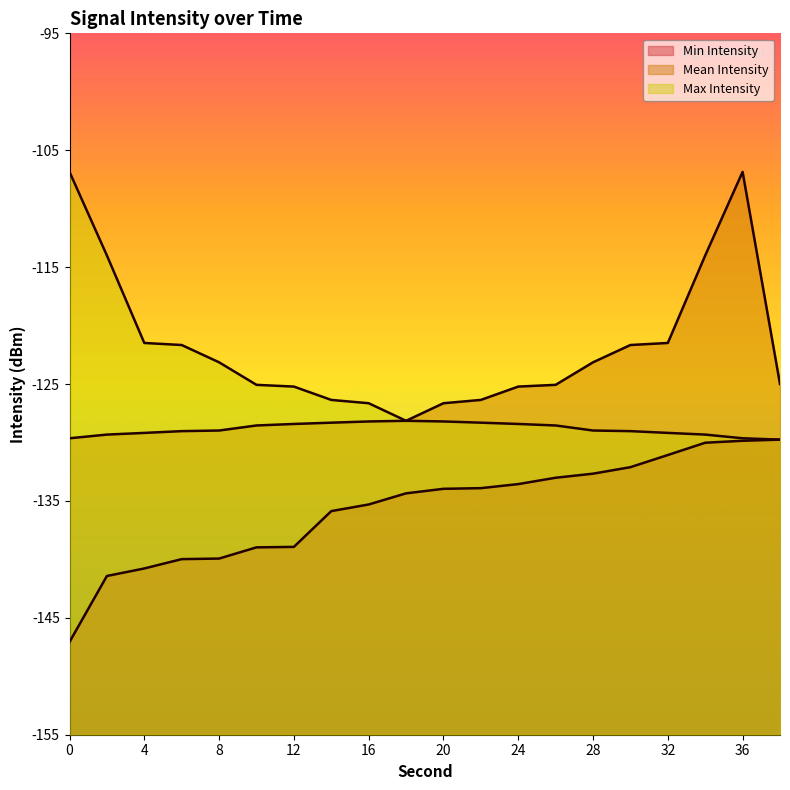

True or false: Max Intensity and Min Intensity intersect in this chart.

False